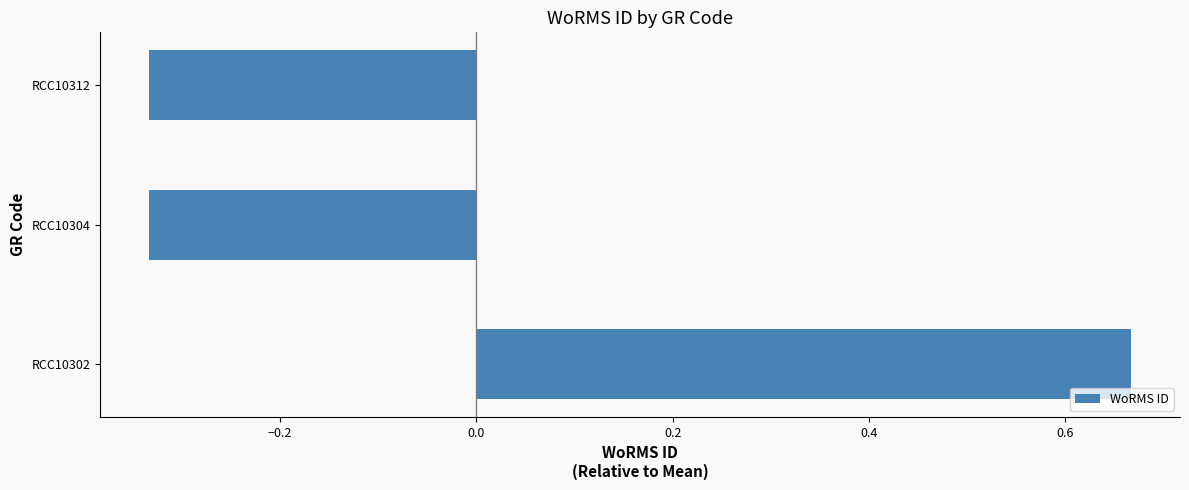

Count the values in the range 0 to 1.

1